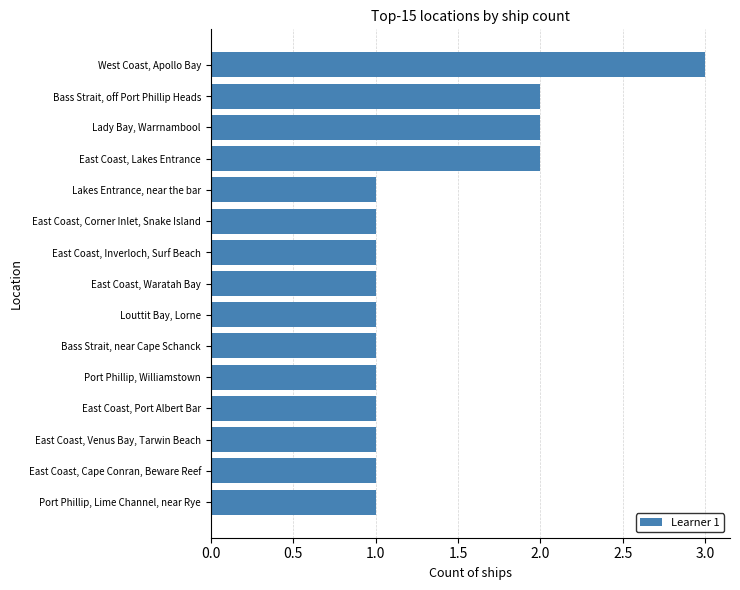

Reading bottom to top, list all the values displayed in this chart.

Port Phillip, Lime Channel, near Rye=1	East Coast, Cape Conran, Beware Reef=1	East Coast, Venus Bay, Tarwin Beach=1	East Coast, Port Albert Bar=1	Port Phillip, Williamstown=1	Bass Strait, near Cape Schanck=1	Louttit Bay, Lorne=1	East Coast, Waratah Bay=1	East Coast, Inverloch, Surf Beach=1	East Coast, Corner Inlet, Snake Island=1	Lakes Entrance, near the bar=1	East Coast, Lakes Entrance=2	Lady Bay, Warrnambool=2	Bass Strait, off Port Phillip Heads=2	West Coast, Apollo Bay=3